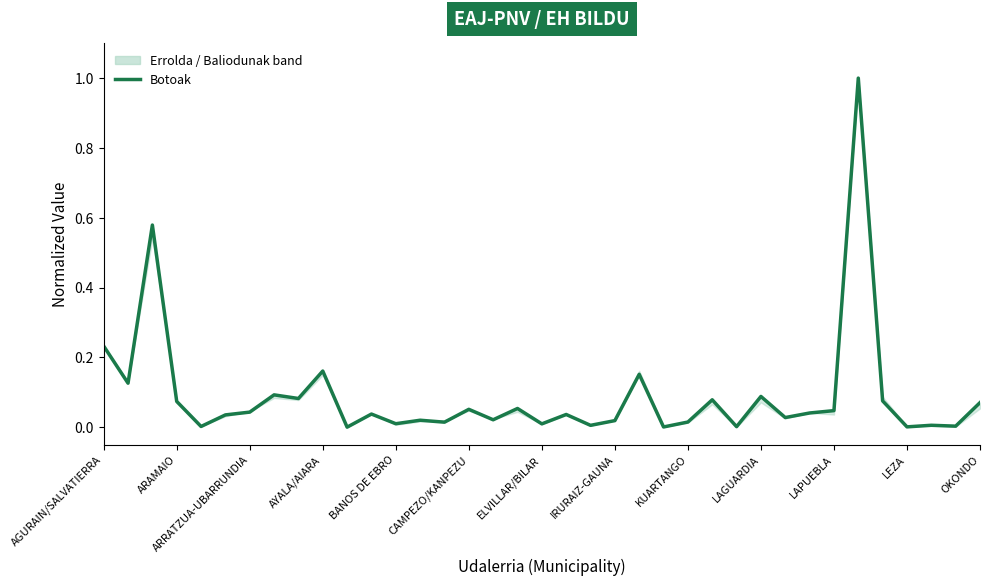

What is the difference between the maximum and minimum values?

1.0